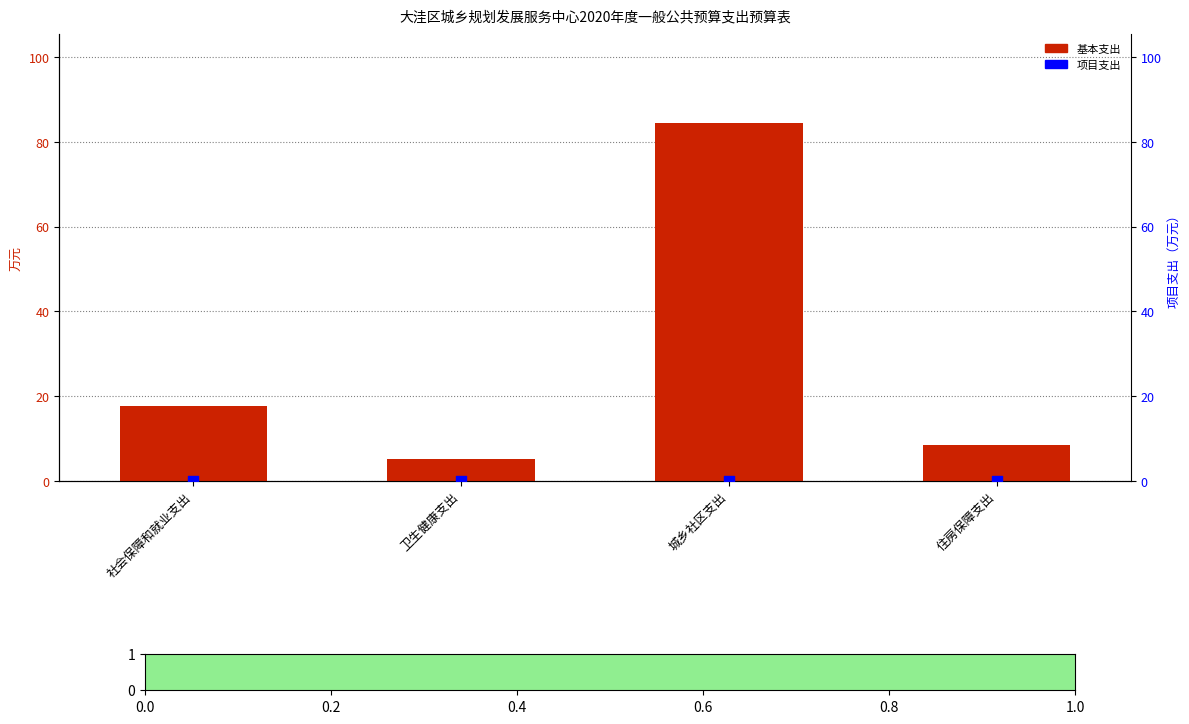

Which series has the largest total across all categories?

基本支出